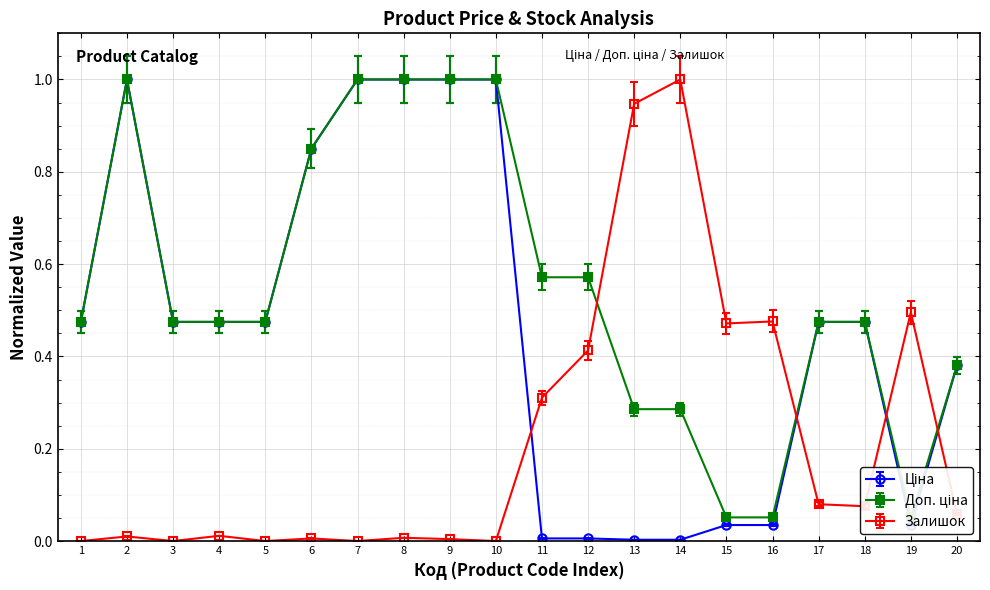

Rank the series by their maximum value, from lowest to highest.

Доп. ціна, Ціна, Залишок